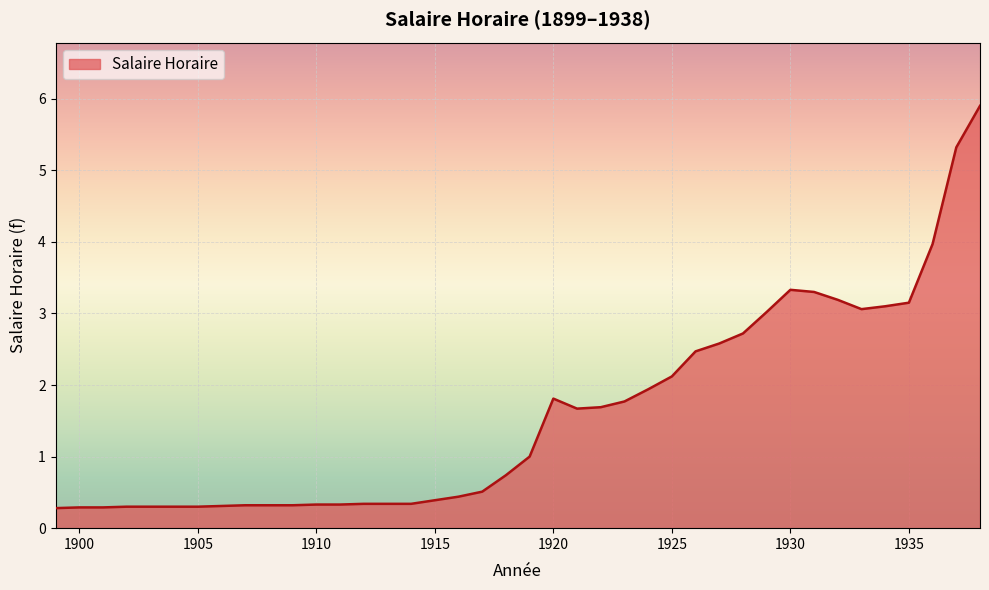

What is the maximum value shown in the chart?

5.9